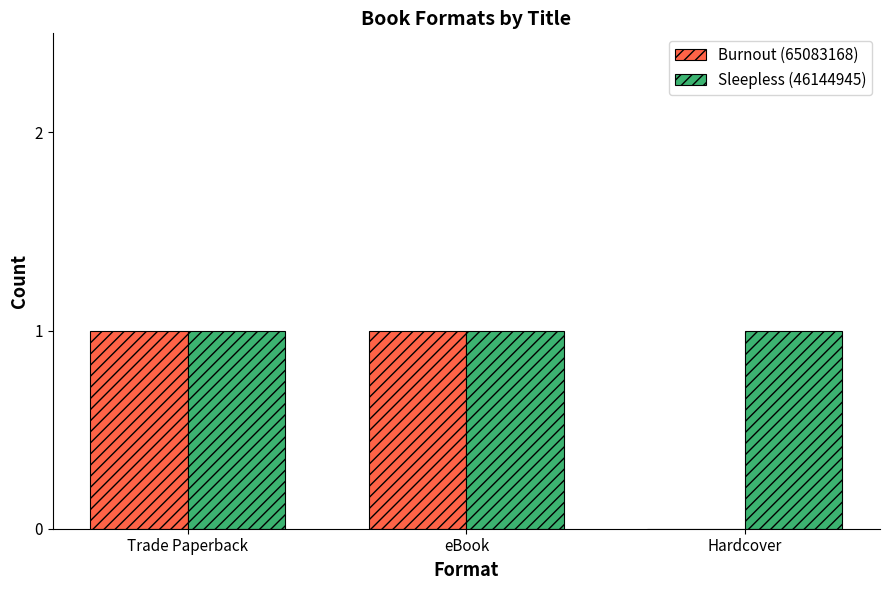

Are the bars grouped side by side (vs. stacked)?

Yes